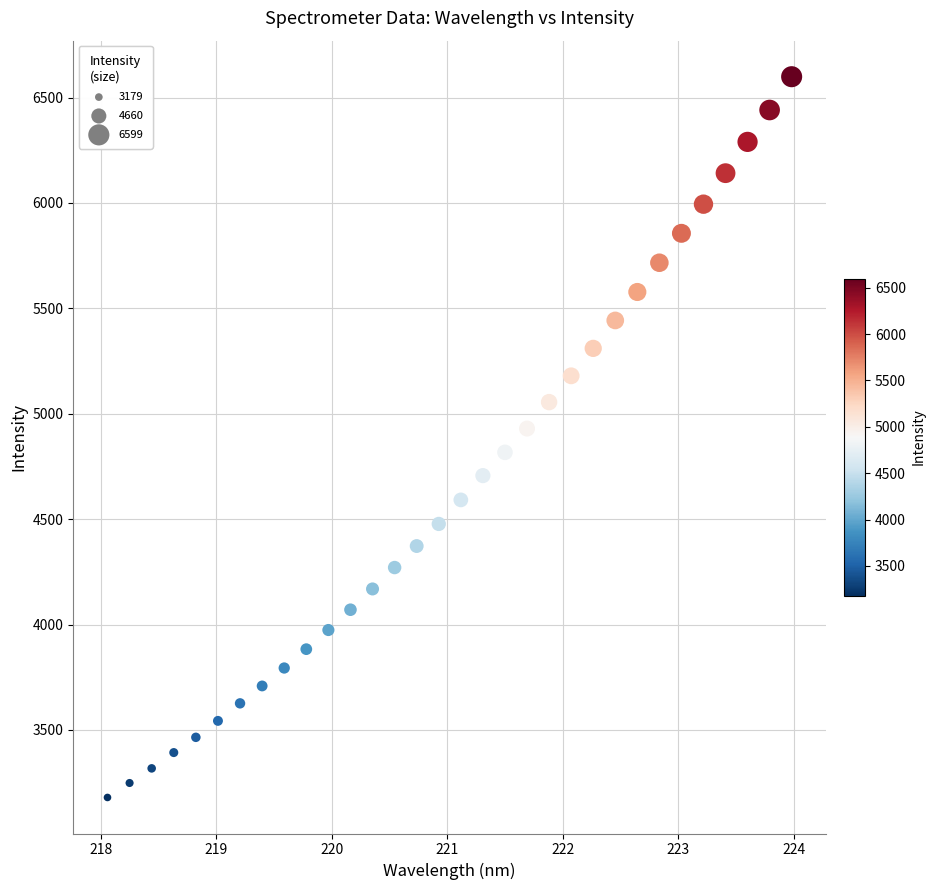

What is the range of Y values (max minus min)?

3419.7